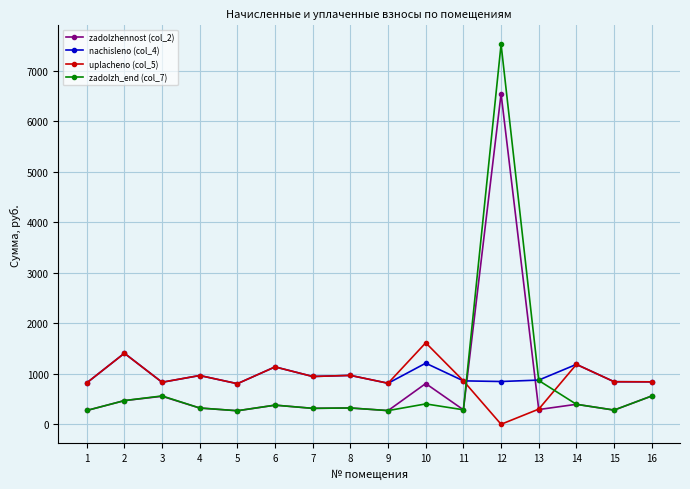

How many series are shown in this chart?

4